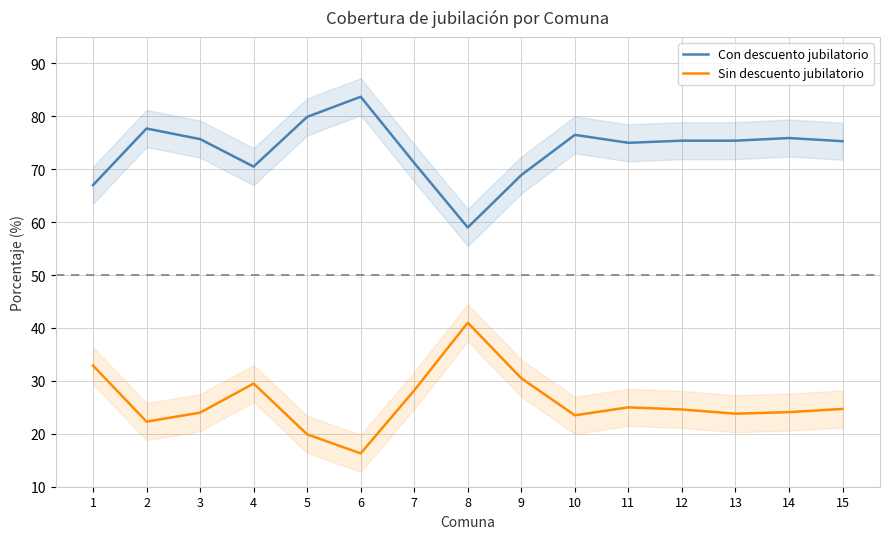

Where is the first local minimum for Con descuento jubilatorio?

4